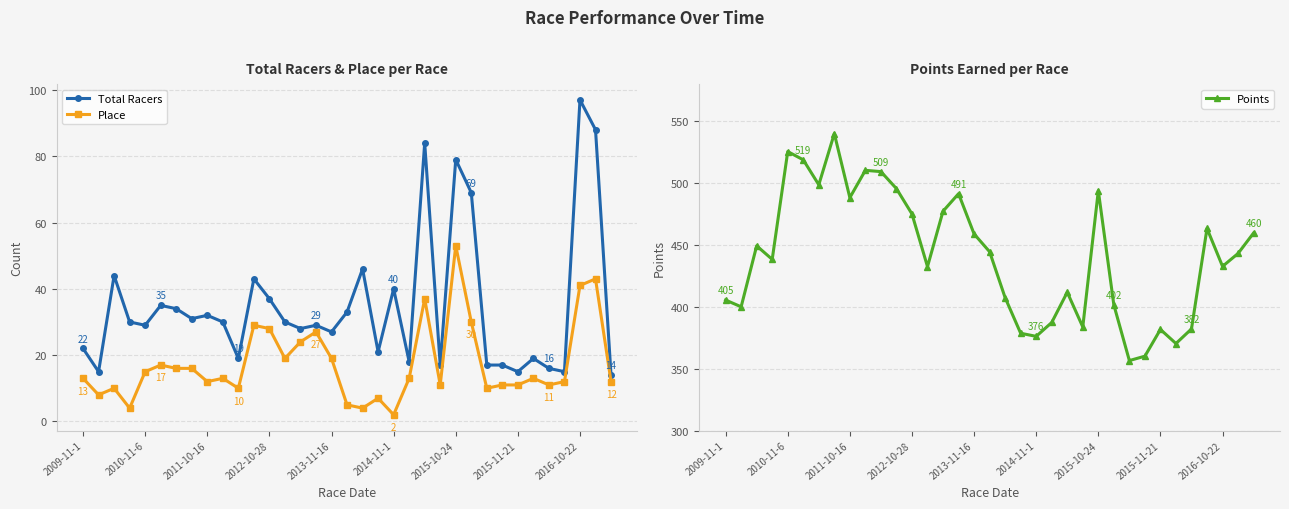

True or false: Points and Total Racers intersect in this chart.

False